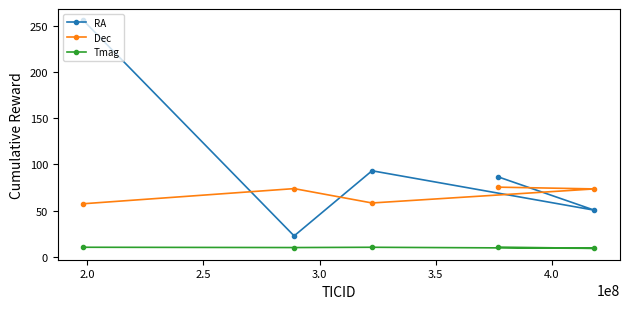

What is the sum of all RA values?

508.6